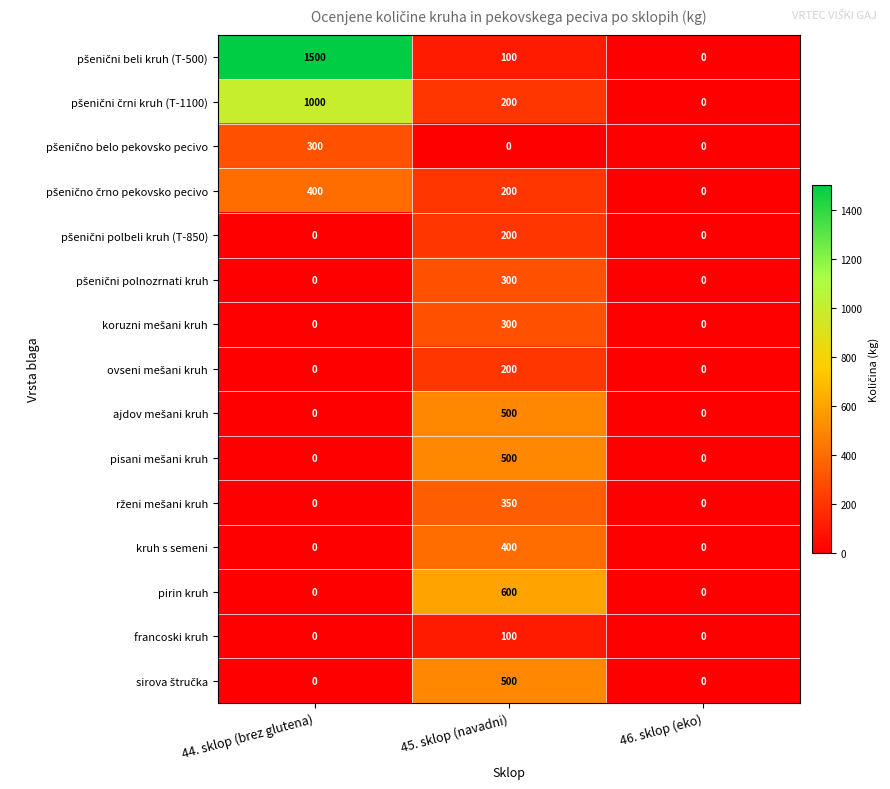

How many categories are shown in the chart?

3